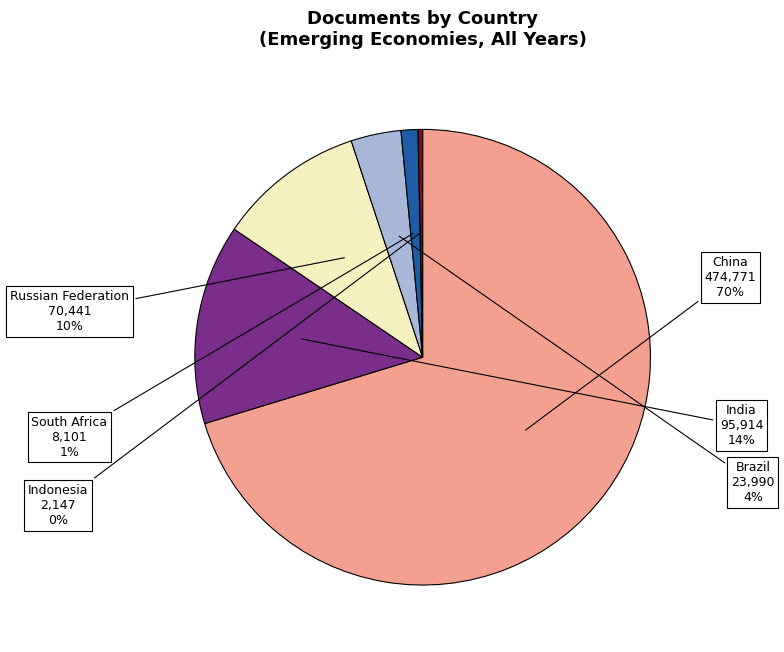

To the nearest percent, what is the average slice percentage?

17%